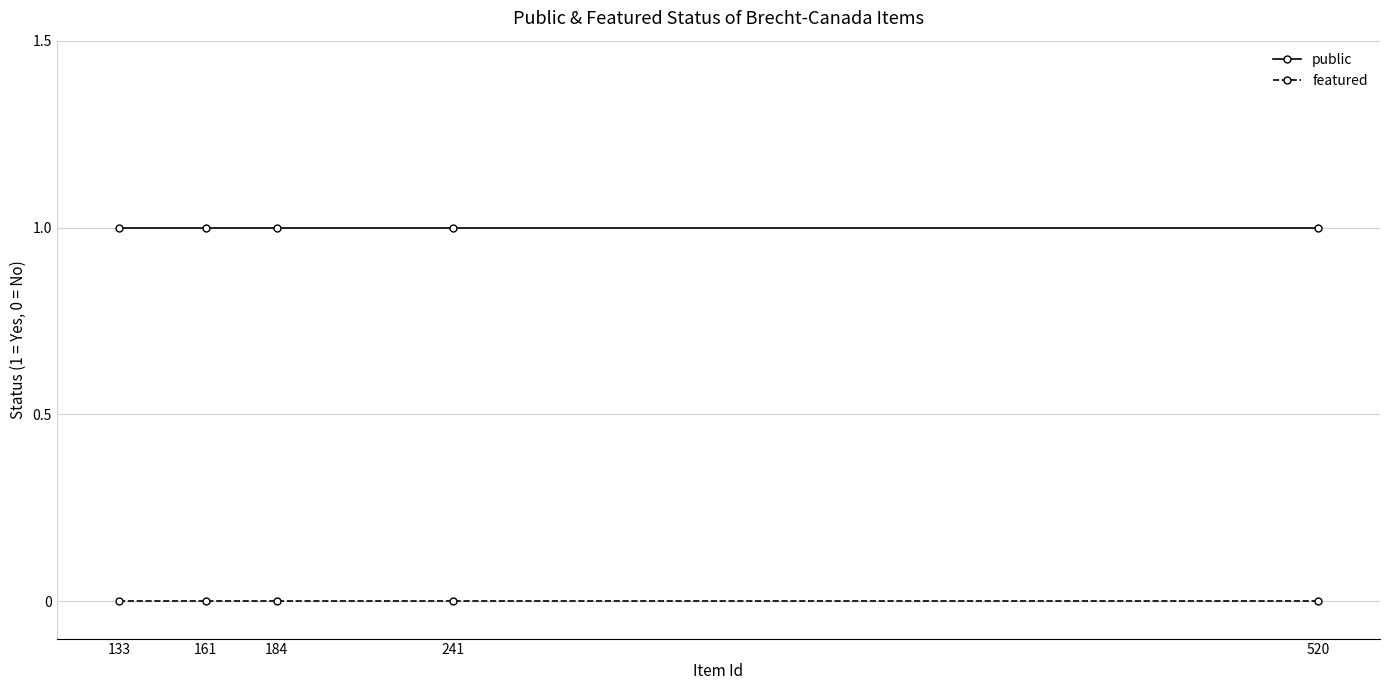

At 241, list the series in order from largest to smallest.

public, featured